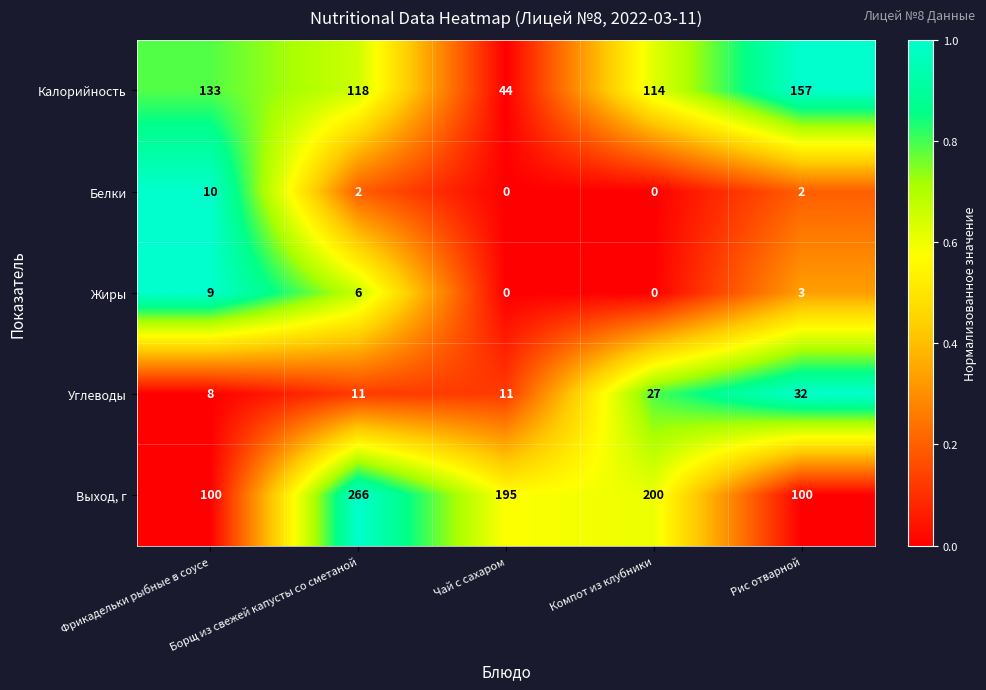

Which series changed the most between Чай с сахаром and Рис отварной?

Калорийность